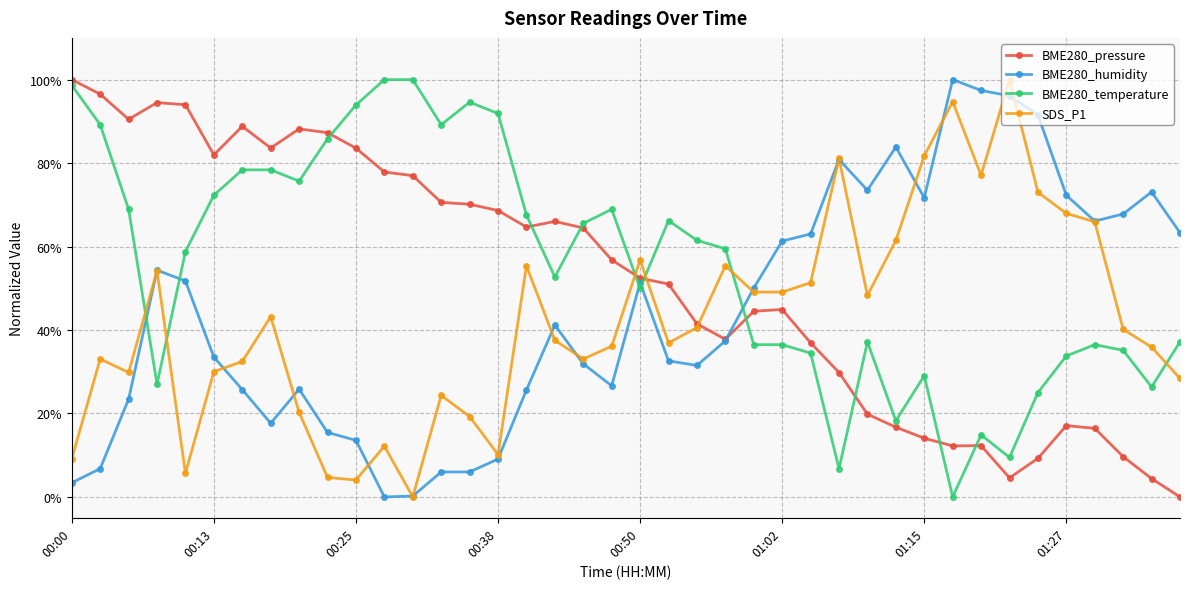

What is the average value of the BME280_pressure series?

0.5